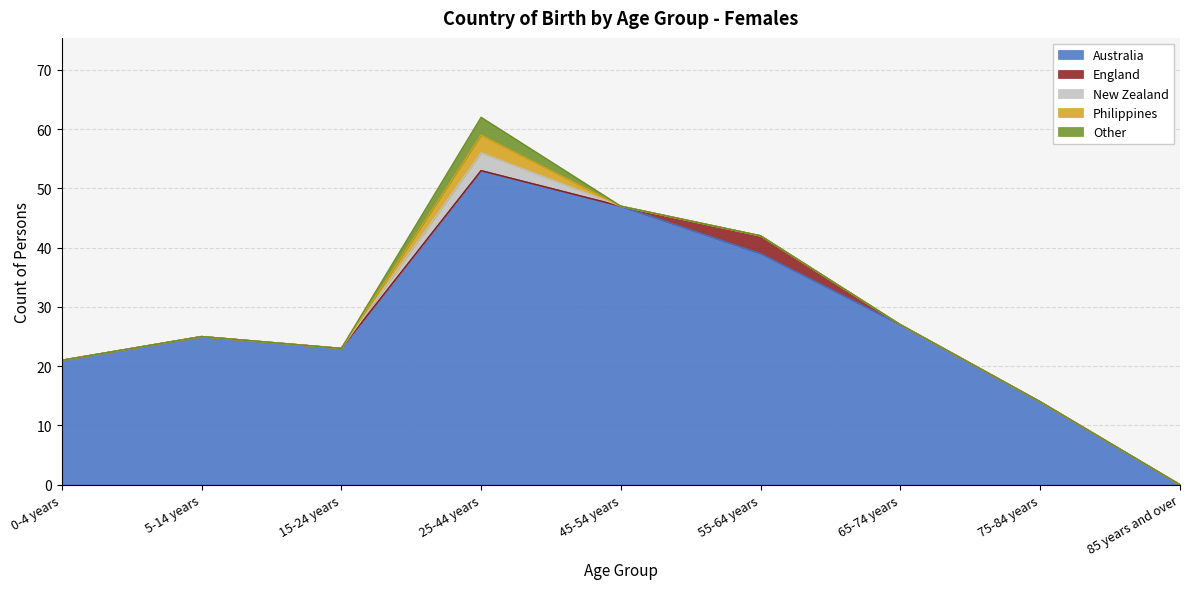

At which label does Australia reach its peak?

25-44 years